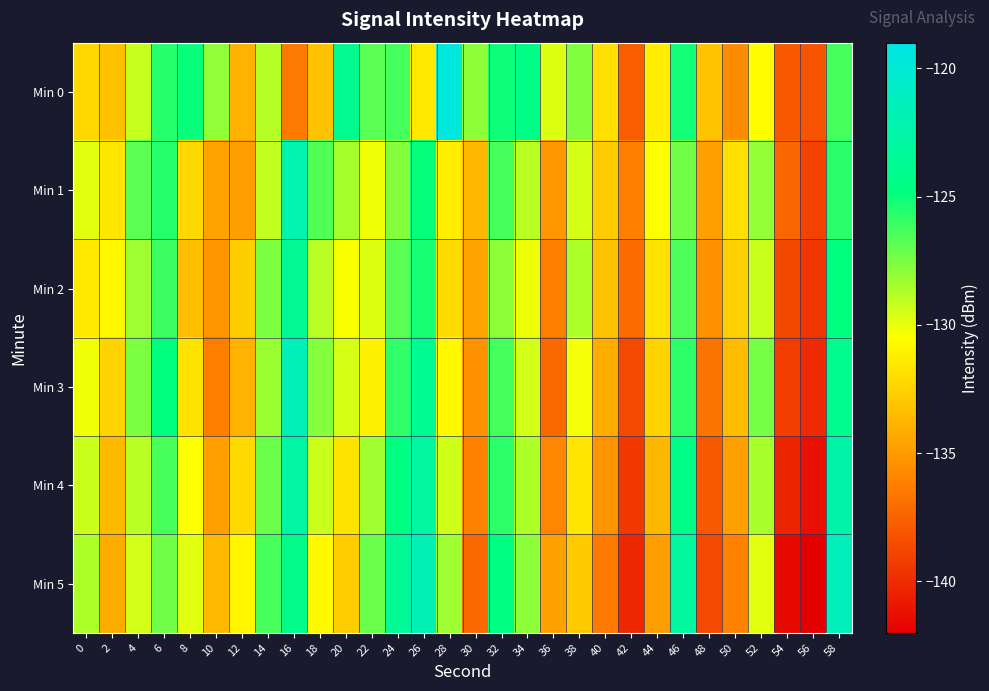

Reading left to right, transcribe all the data shown in this chart.

Min 0: 0=-132.2	2=-133.3	4=-129.2	6=-125.6	8=-125.0	10=-128.0	12=-134.0	14=-128.8	16=-136.5	18=-133.2	20=-123.8	22=-126.7	24=-126.3	26=-131.5	28=-119.5	30=-128.0	32=-125.1	34=-124.4	36=-129.7	38=-127.7	40=-131.9	42=-137.7	44=-131.3	46=-125.2	48=-133.1	50=-135.6	52=-130.6	54=-138.0	56=-138.2	58=-126.4
Min 1: 0=-129.8	2=-131.6	4=-126.8	6=-125.6	8=-132.2	10=-134.6	12=-134.8	14=-129.1	16=-122.1	18=-126.6	20=-128.5	22=-130.2	24=-127.8	26=-124.9	28=-131.3	30=-133.7	32=-126.4	34=-128.9	36=-135.1	38=-129.6	40=-132.8	42=-136.2	44=-130.5	46=-127.3	48=-134.8	50=-131.9	52=-128.1	54=-137.4	56=-139.0	58=-125.7
Min 2: 0=-131.5	2=-130.8	4=-128.3	6=-126.1	8=-133.4	10=-135.2	12=-132.7	14=-127.6	16=-123.5	18=-128.9	20=-130.4	22=-129.7	24=-126.8	26=-125.3	28=-132.1	30=-134.6	32=-127.9	34=-130.1	36=-136.3	38=-128.7	40=-133.2	42=-137.1	44=-131.8	46=-126.5	48=-135.4	50=-132.6	52=-129.3	54=-138.7	56=-139.5	58=-124.8
Min 3: 0=-130.2	2=-132.4	4=-127.6	6=-124.8	8=-131.7	10=-136.3	12=-133.9	14=-128.2	16=-121.5	18=-127.8	20=-129.6	22=-131.1	24=-125.9	26=-123.7	28=-130.8	30=-135.4	32=-126.3	34=-129.5	36=-137.2	38=-130.3	40=-134.1	42=-138.6	44=-132.4	46=-125.8	48=-136.7	50=-133.5	52=-127.4	54=-139.2	56=-140.1	58=-123.9
Min 4: 0=-129.3	2=-133.6	4=-128.9	6=-126.4	8=-130.5	10=-134.8	12=-132.2	14=-127.1	16=-122.8	18=-129.3	20=-131.7	22=-128.4	24=-124.6	26=-122.9	28=-129.4	30=-136.1	32=-125.8	34=-128.7	36=-135.9	38=-131.6	40=-135.3	42=-139.4	44=-133.7	46=-124.3	48=-137.9	50=-134.8	52=-128.6	54=-140.3	56=-141.2	58=-122.5
Min 5: 0=-128.7	2=-134.2	4=-129.5	6=-127.3	8=-129.8	10=-133.6	12=-130.9	14=-126.4	16=-124.1	18=-130.7	20=-132.8	22=-127.1	24=-123.5	26=-121.8	28=-128.3	30=-137.2	32=-124.6	34=-127.9	36=-134.7	38=-132.9	40=-136.5	42=-140.2	44=-134.9	46=-123.1	48=-138.6	50=-136.1	52=-129.8	54=-141.5	56=-142.3	58=-121.4